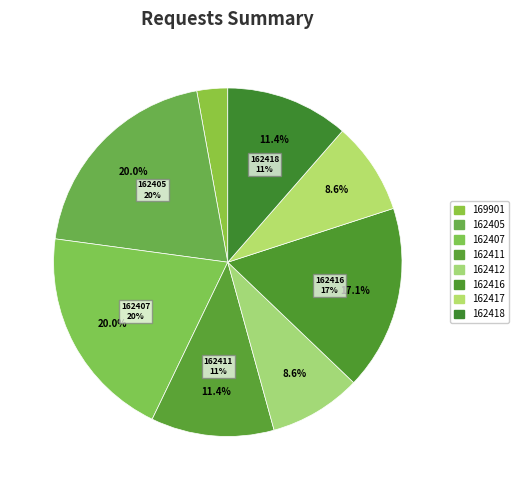

Is there any slice that represents more than half of the pie?

No